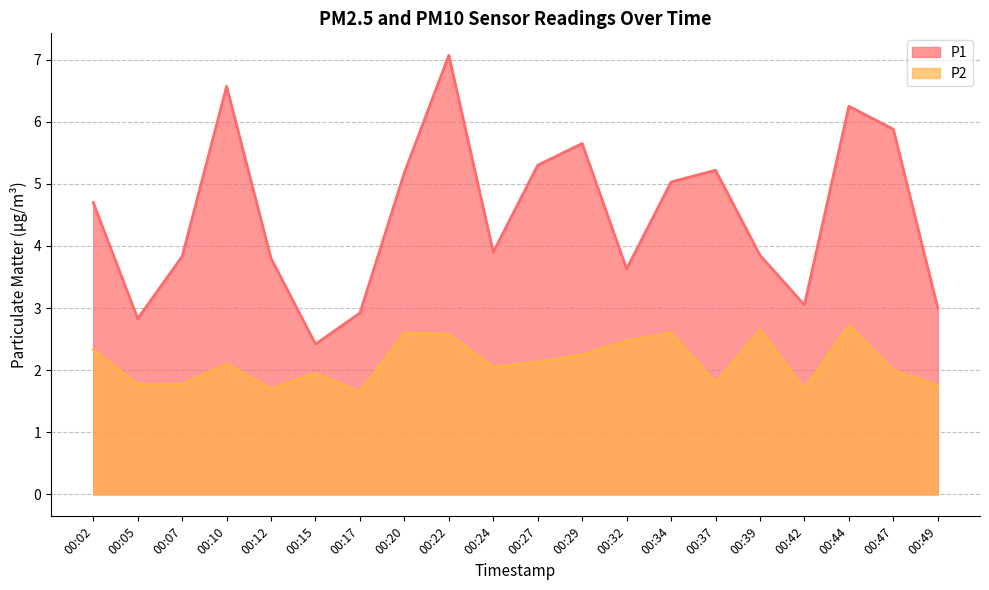

At which category is the sum across all series the highest?

00:22